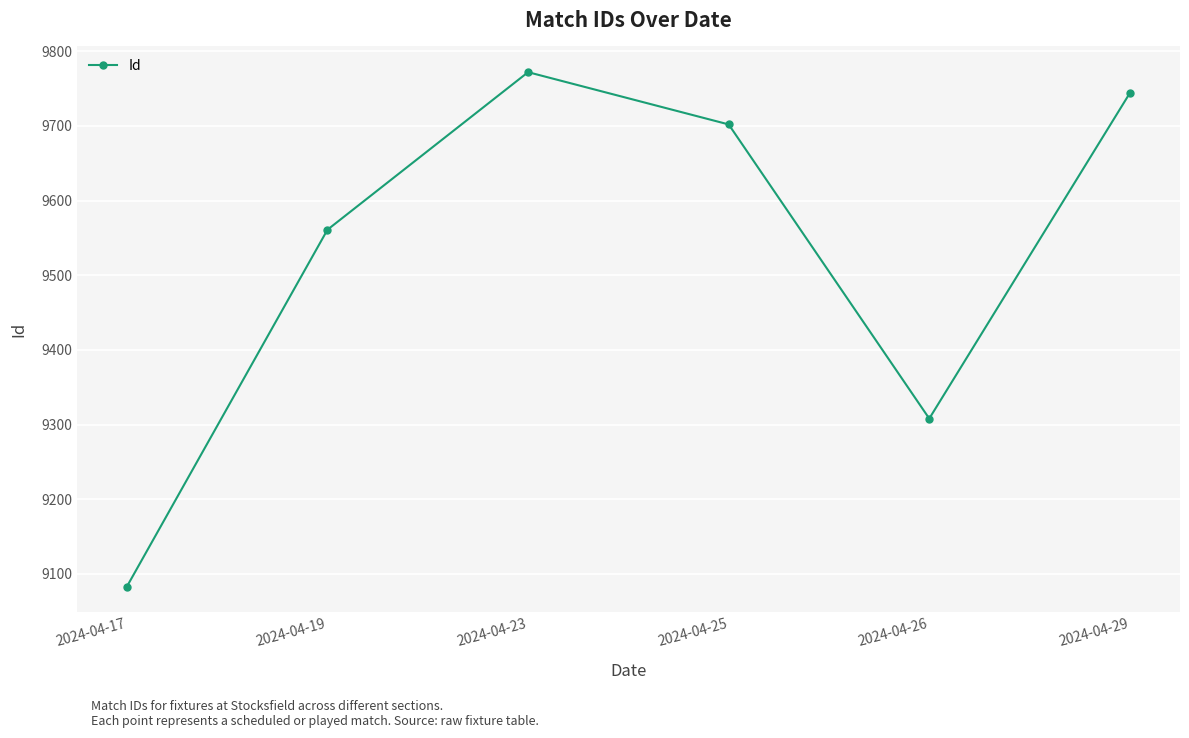

Reading left to right, transcribe all the data shown in this chart.

2024-04-17=9083	2024-04-19=9561	2024-04-23=9772	2024-04-25=9702	2024-04-26=9308	2024-04-29=9744